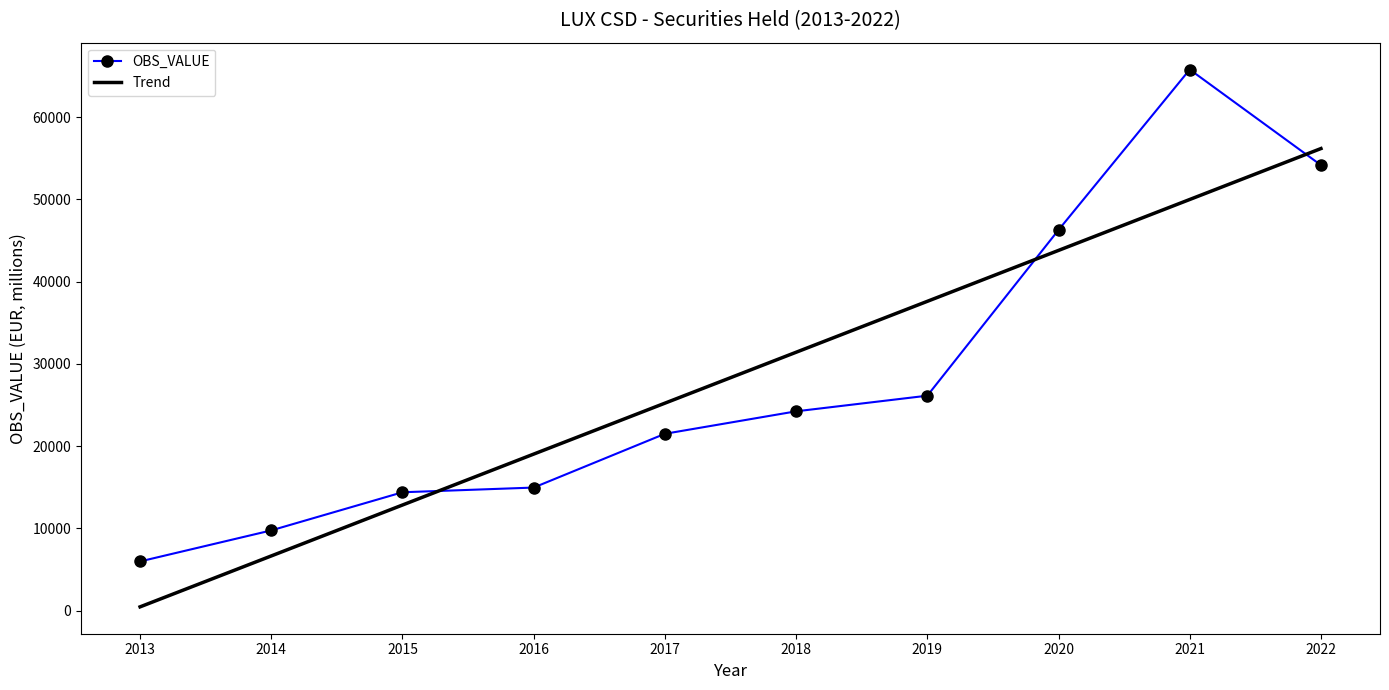

True or false: Trend has a value of 25234.9 at 2017.

True